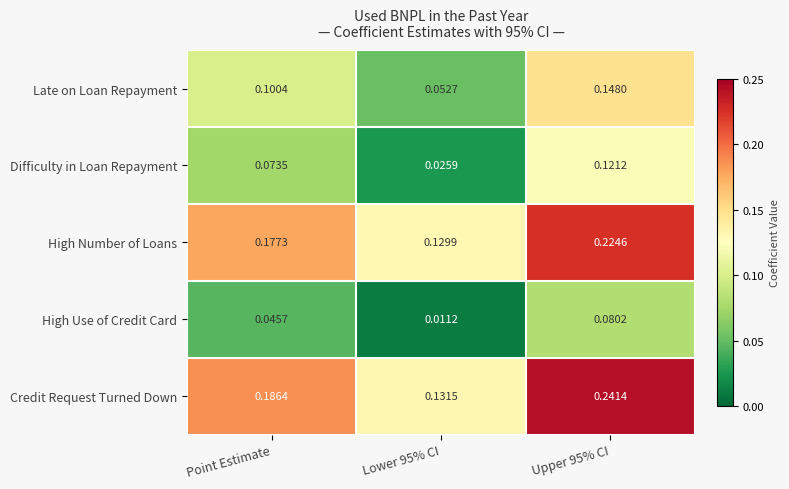

Between Point Estimate and Lower 95% CI, which series saw the biggest shift?

Credit Request Turned Down